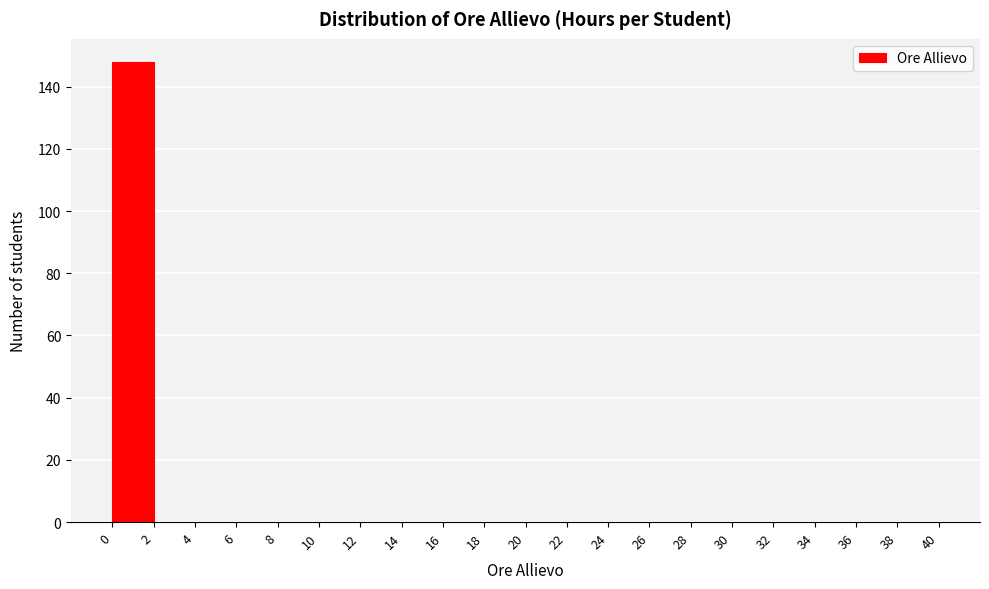

Reading left to right, transcribe this chart: for each bar, give the range it covers on the x-axis and its height. The values are not printed on the chart, so give them approximately, as read against the axis.

0 to 2: 148
2 to 4: 0
4 to 6: 0
6 to 8: 0
8 to 10: 0
10 to 12: 0
12 to 14: 0
14 to 16: 0
16 to 18: 0
18 to 20: 0
20 to 22: 0
22 to 24: 0
24 to 26: 0
26 to 28: 0
28 to 30: 0
30 to 32: 0
32 to 34: 0
34 to 36: 0
36 to 38: 0
38 to 40: 0